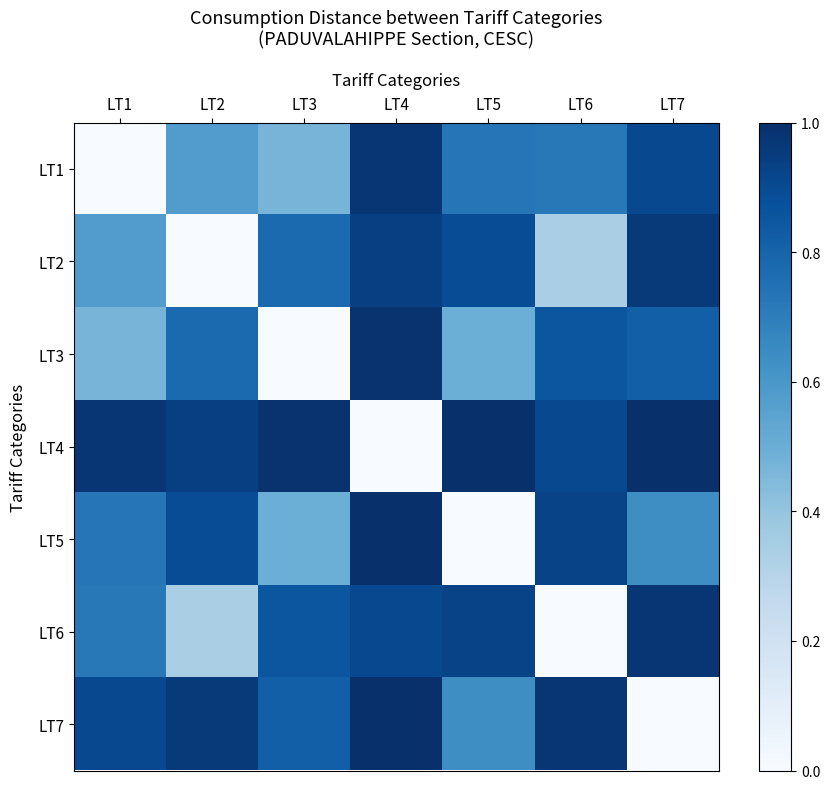

Which series has the widest spread of values?

LT4